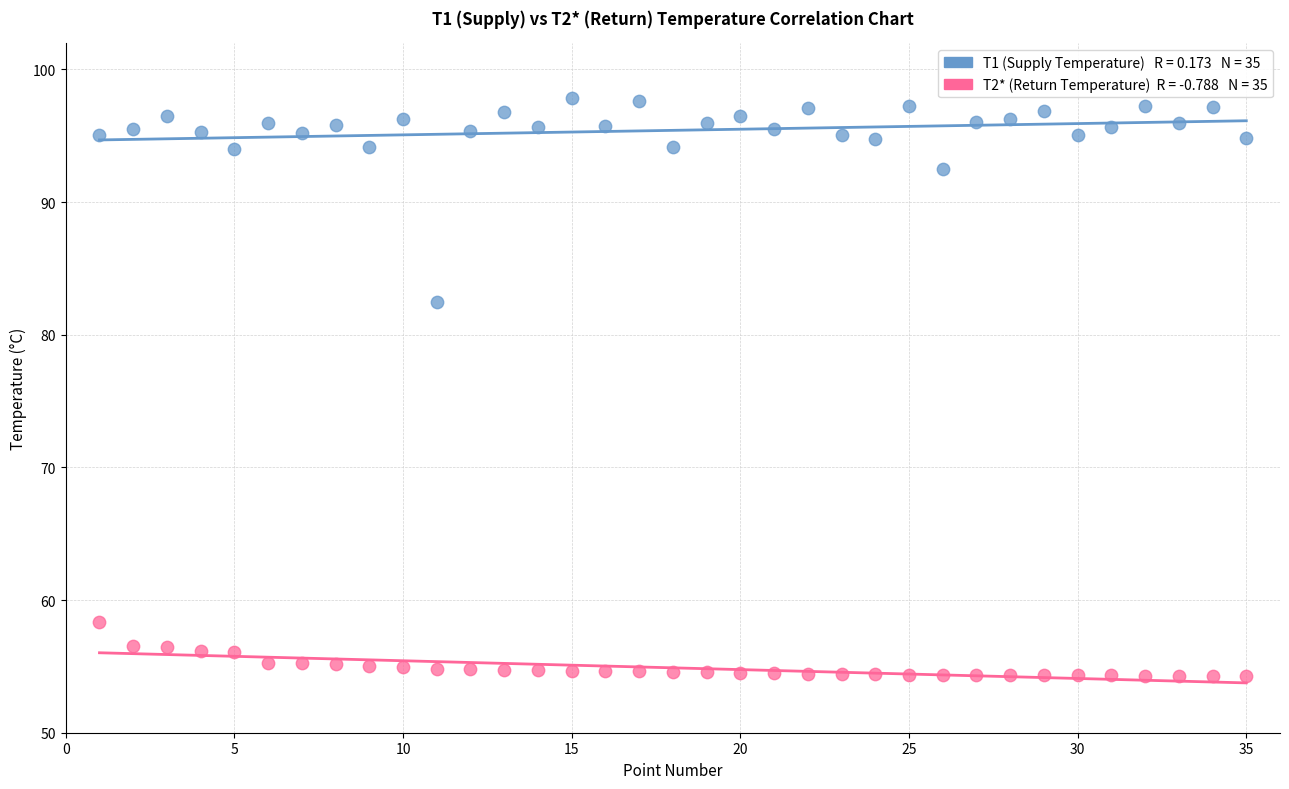

Across all data points, what is the range of X values (max minus min)?

34.0